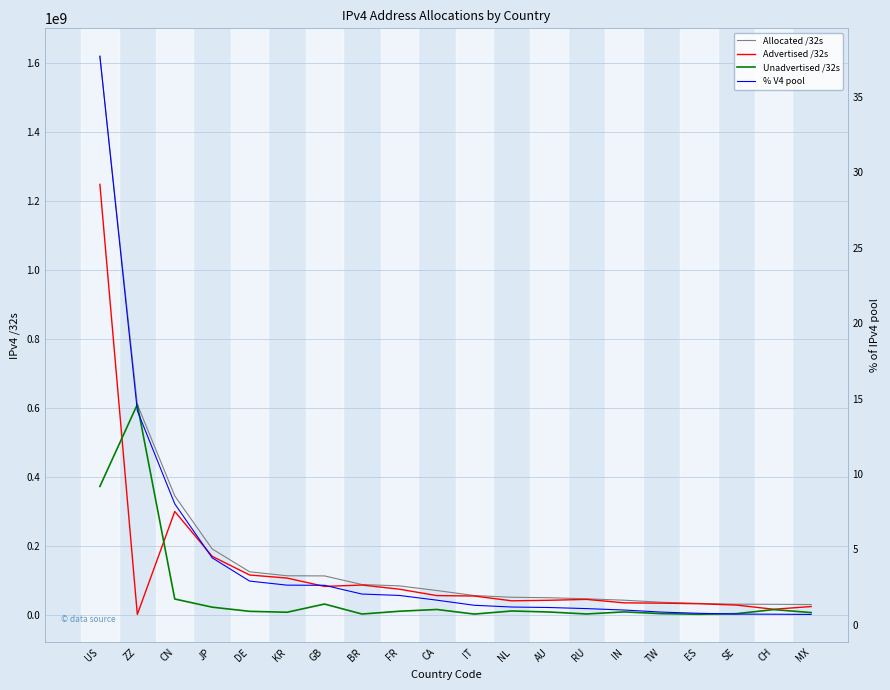

What is the label of the 3rd point from the right?

SE